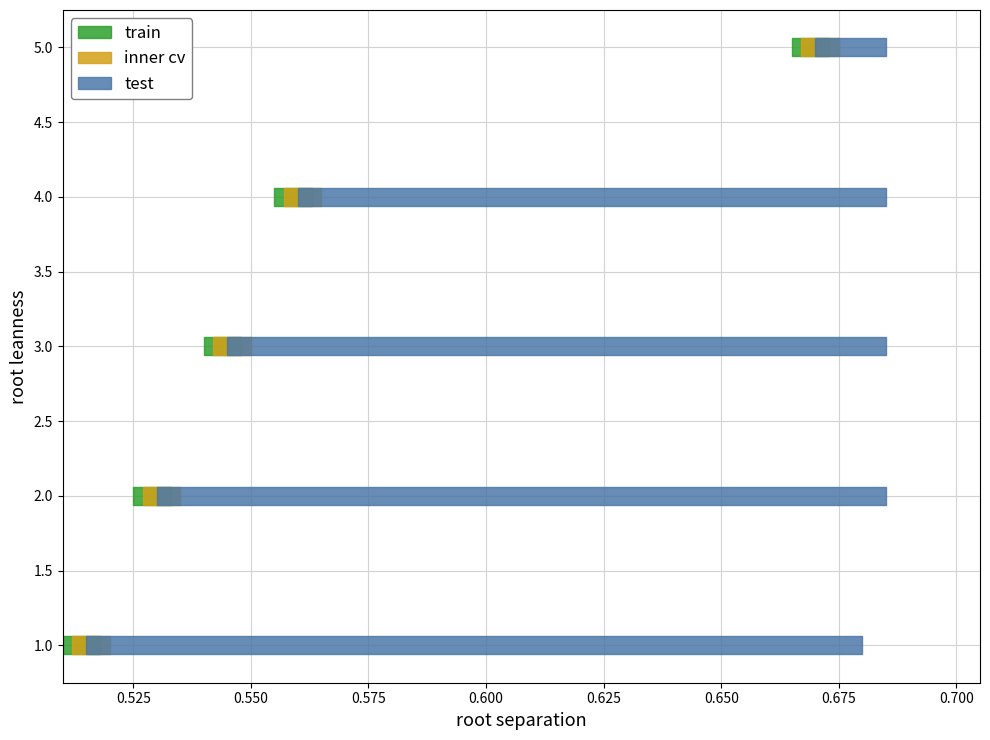

Does the chart display data point markers on the line(s)?

No